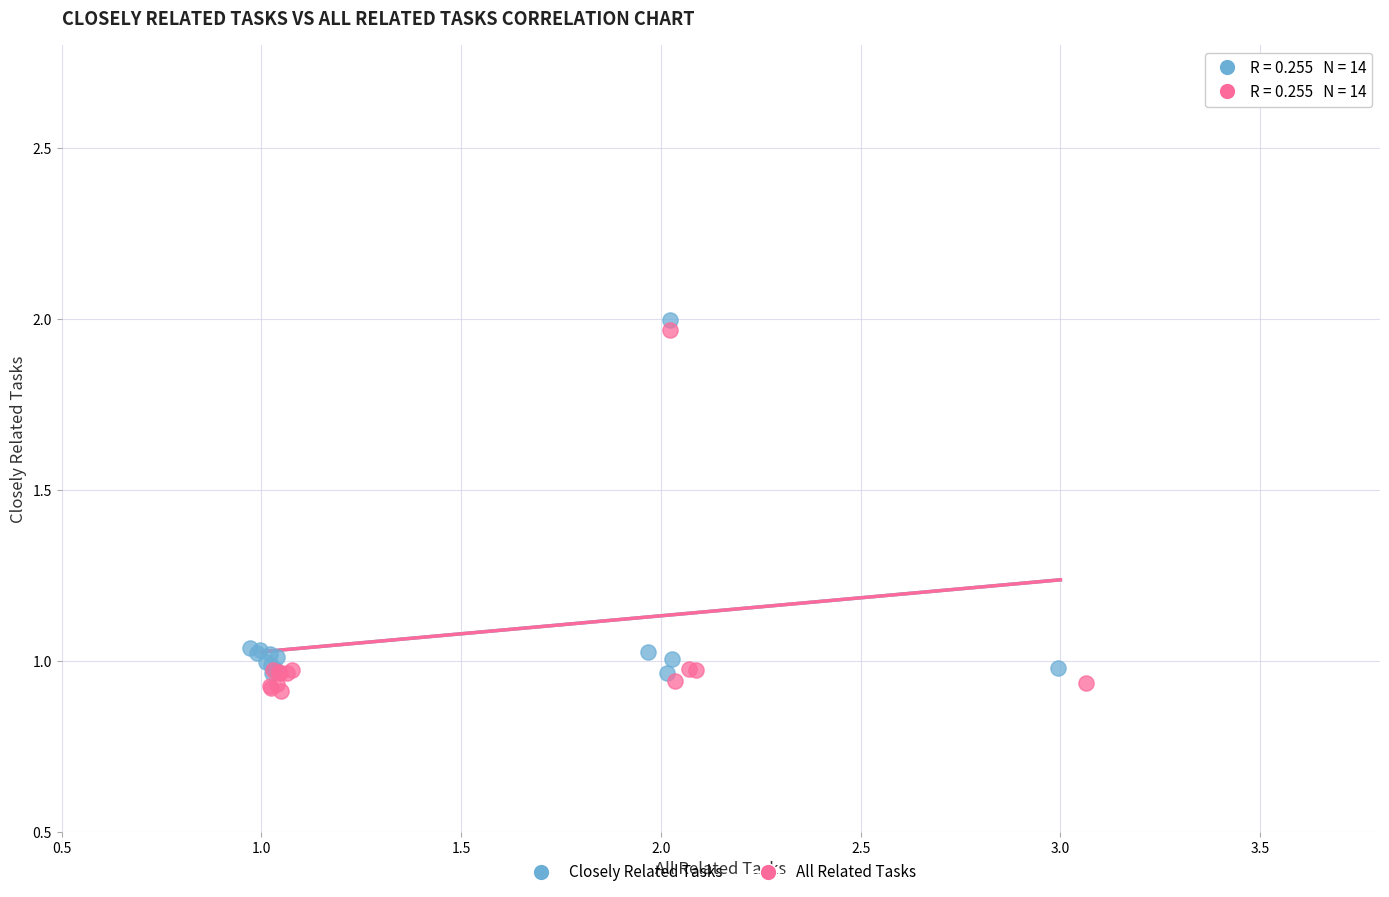

Which series contains the highest Y value?

Closely Related Tasks